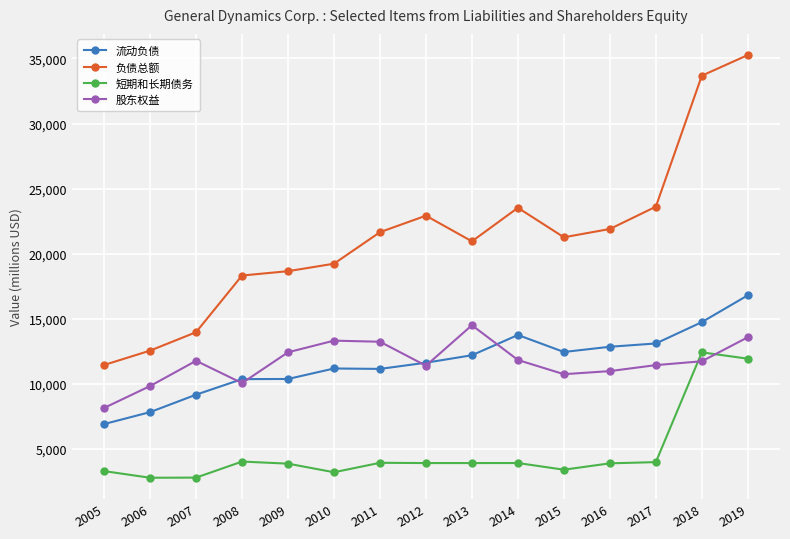

Read the 流动负债 value at 2012, to the nearest 100.

11600